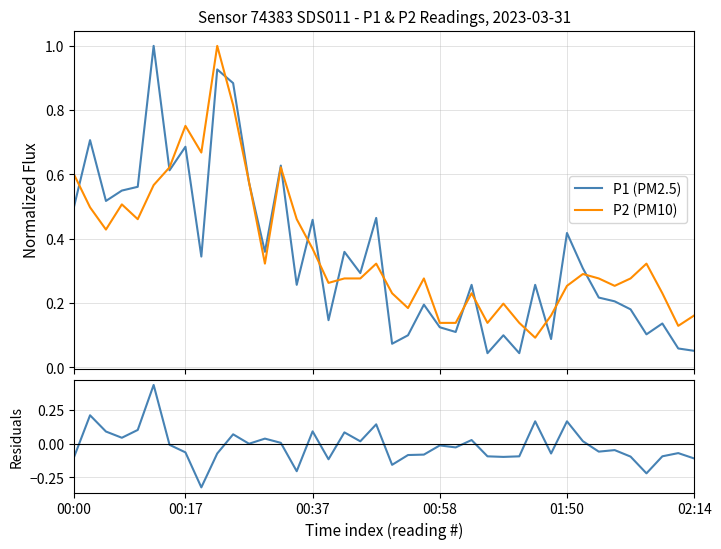

Is the value of P2 (PM10) at 19 greater than the value of P1 - P2 (normalized) at 6?

Yes